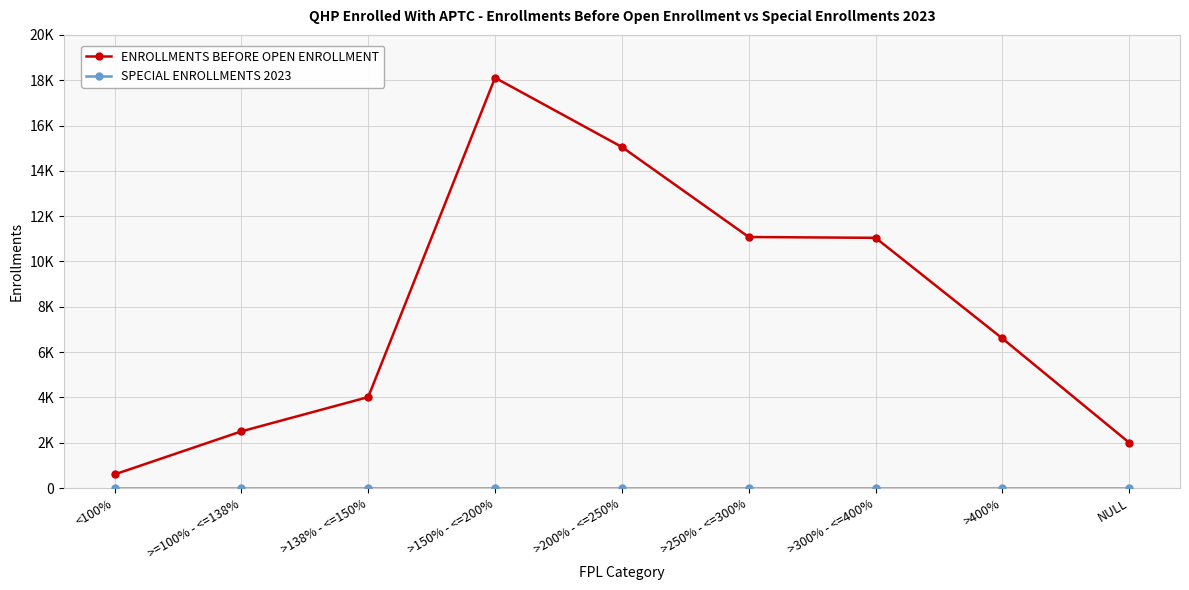

Rank the series at NULL from highest to lowest value.

ENROLLMENTS BEFORE OPEN ENROLLMENT, SPECIAL ENROLLMENTS 2023